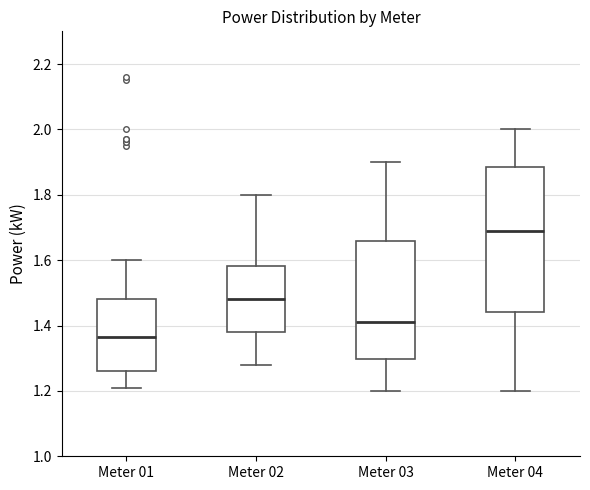

Which box is the tallest, from its lower edge to its upper edge?

Meter 04